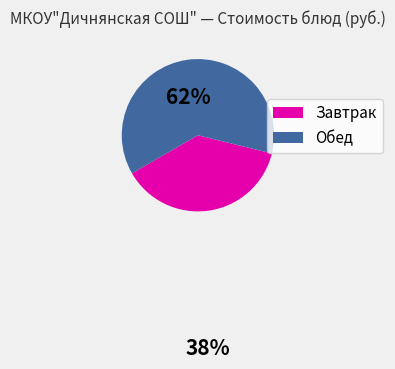

Approximately how many times larger is the value at Обед compared to Завтрак?

1.6